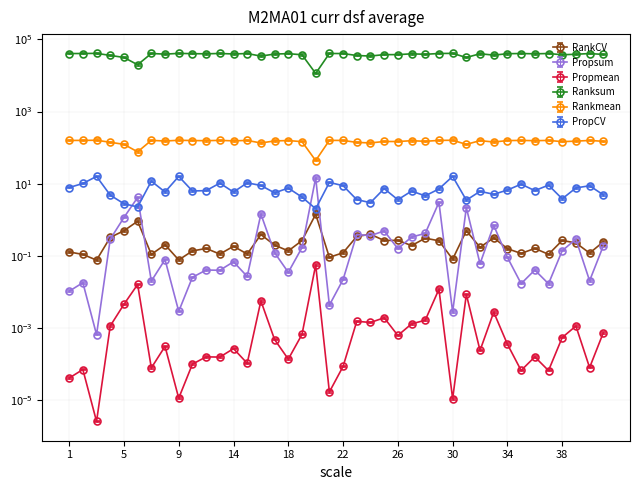

What is the label of the 1st point from the left?

1